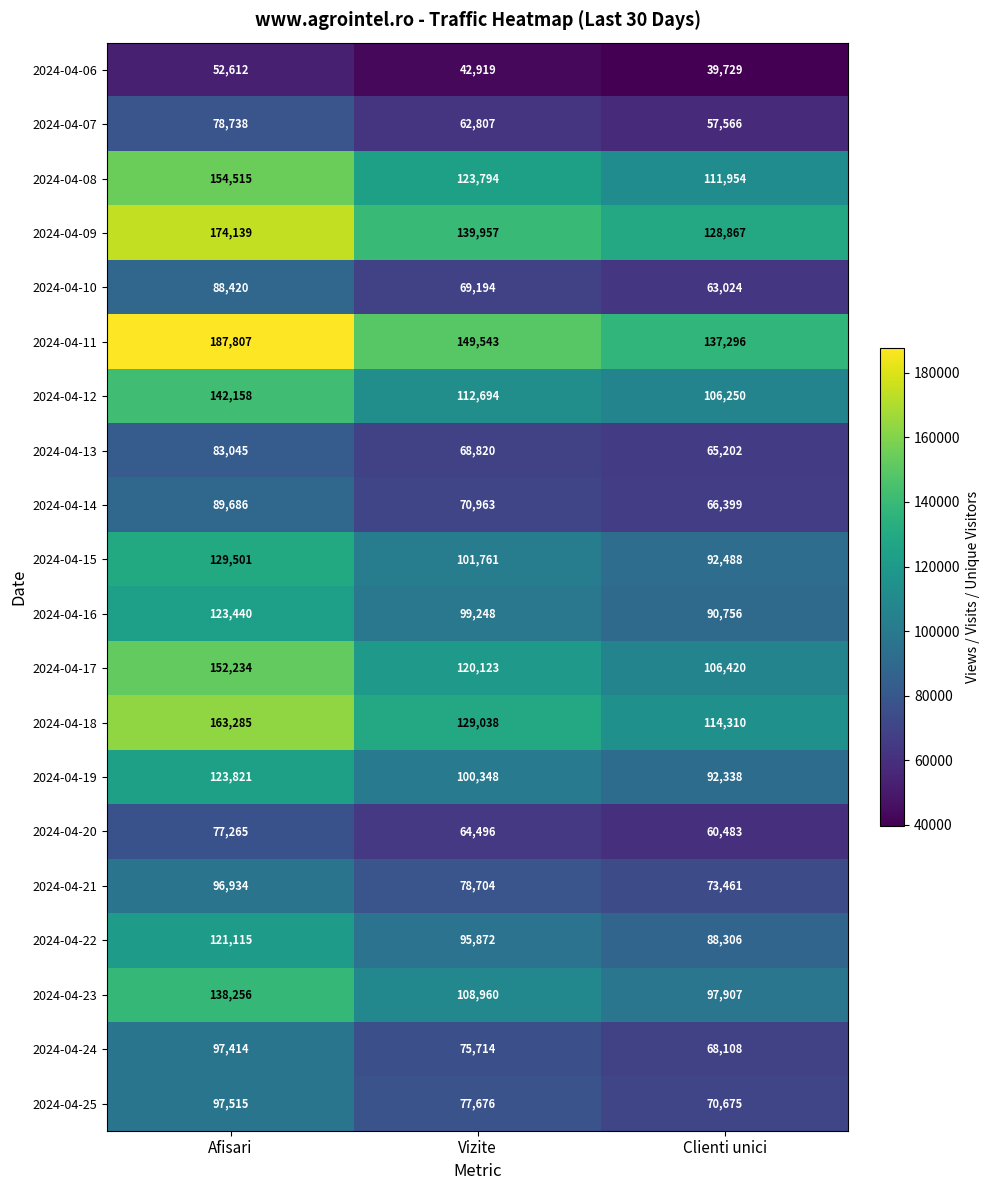

At how many categories does at least one series exceed 183150?

1